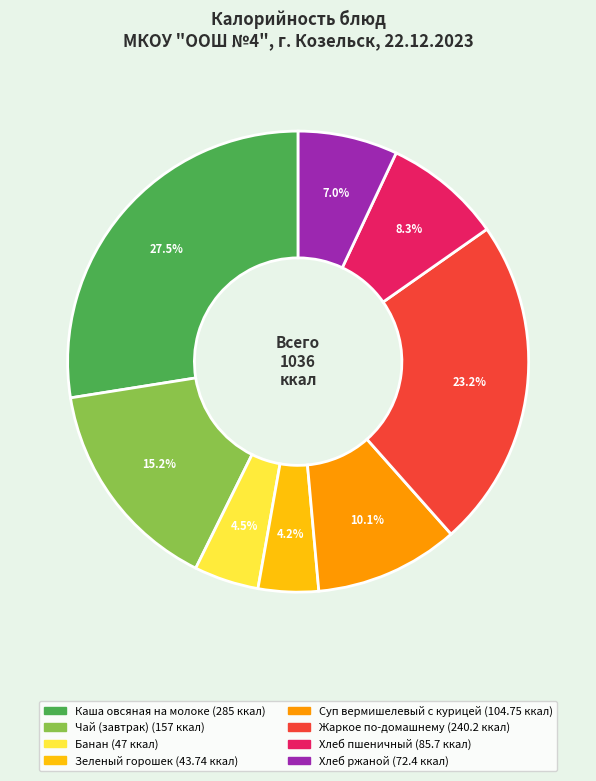

What is the largest slice in the pie chart?

Каша овсяная на молоке